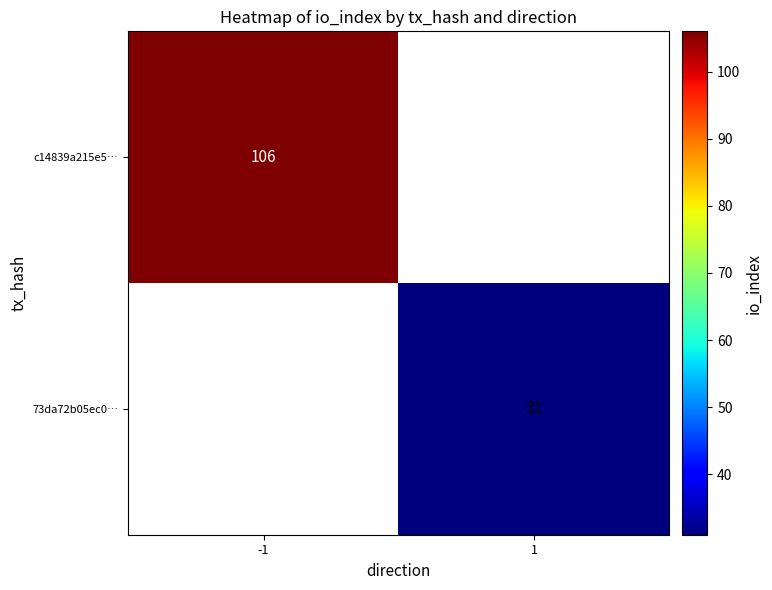

The value of 73da72b05ec0… at 1 is 31. True or false?

True